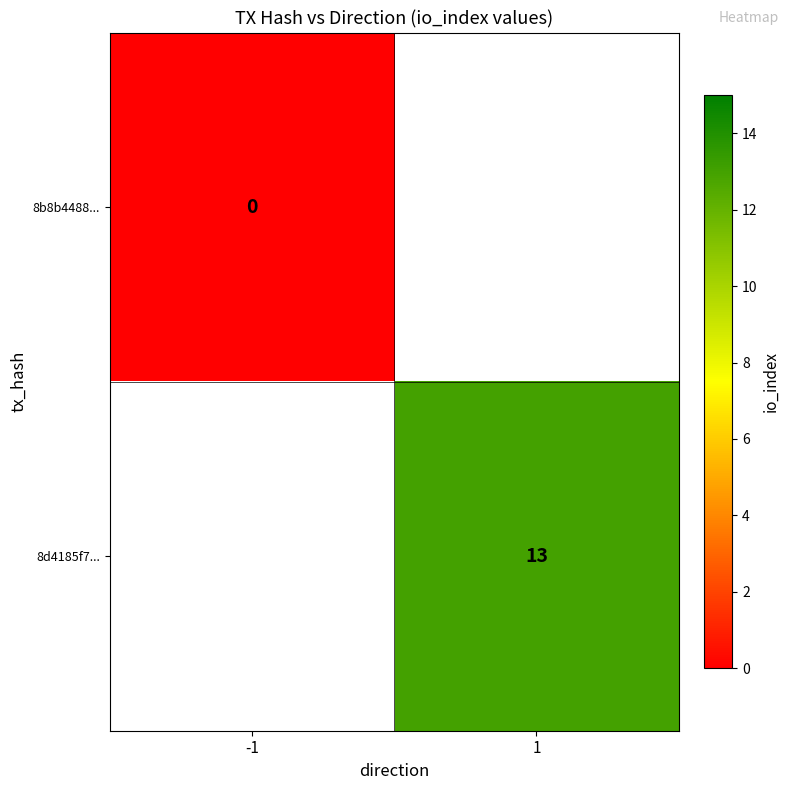

Is the value of 8b8b4488... at 1 greater than the value of 8d4185f7... at -1?

No